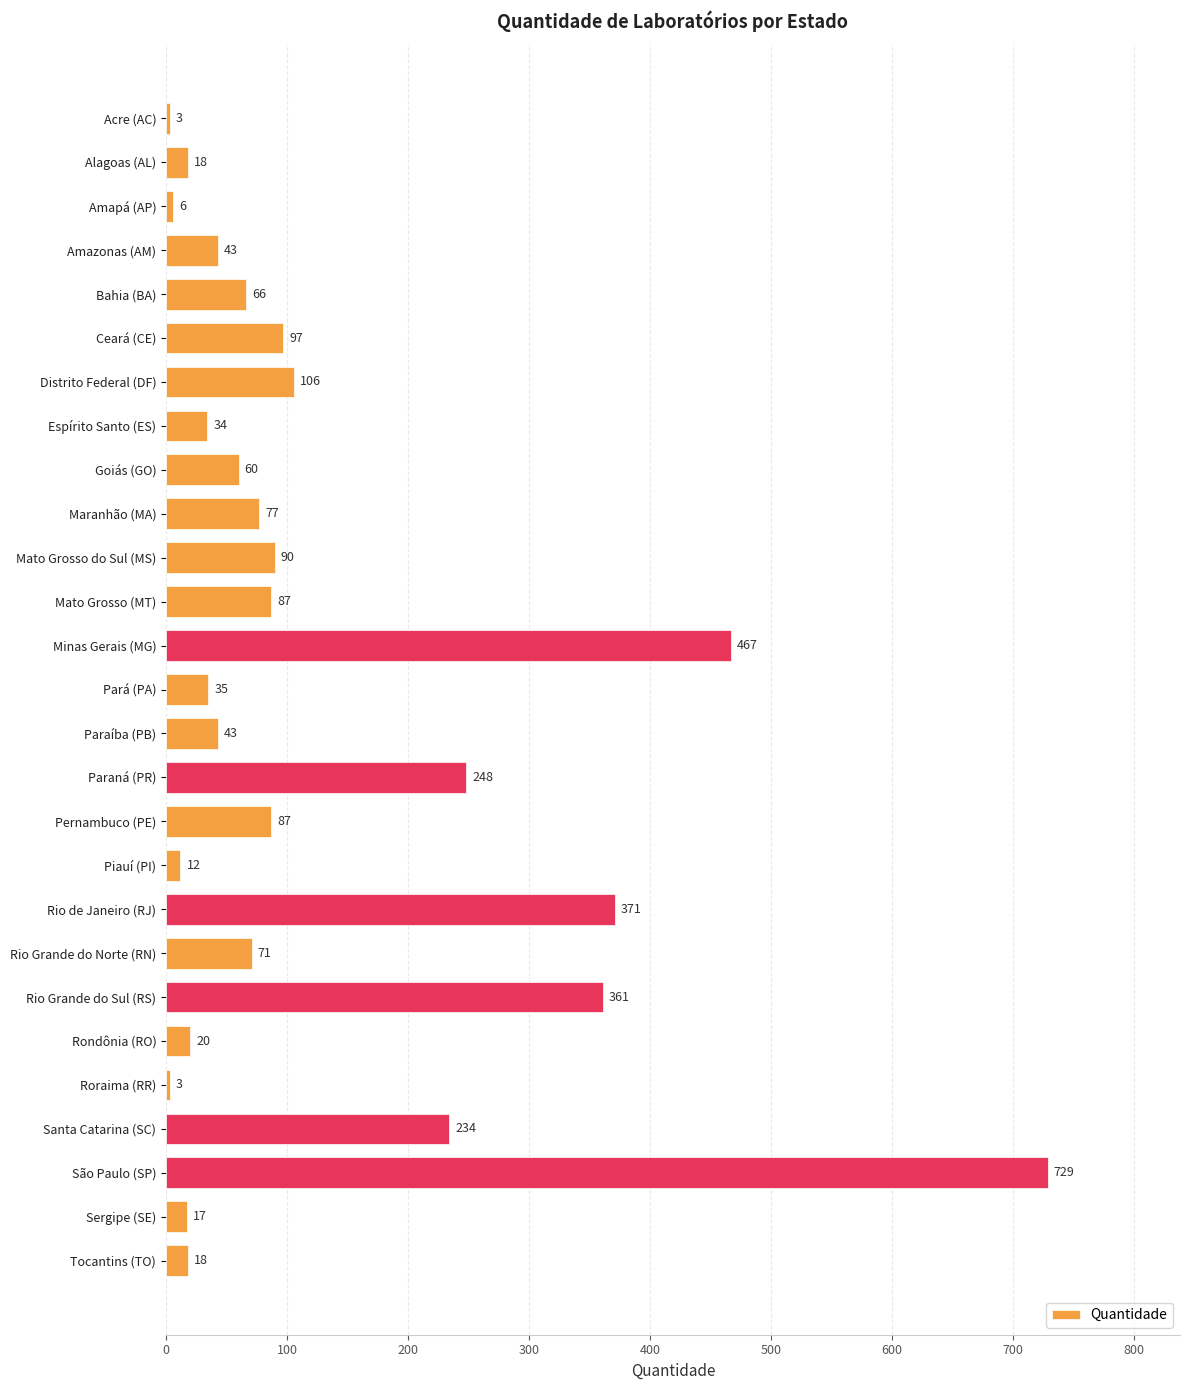

What is the sum of all values?

3403